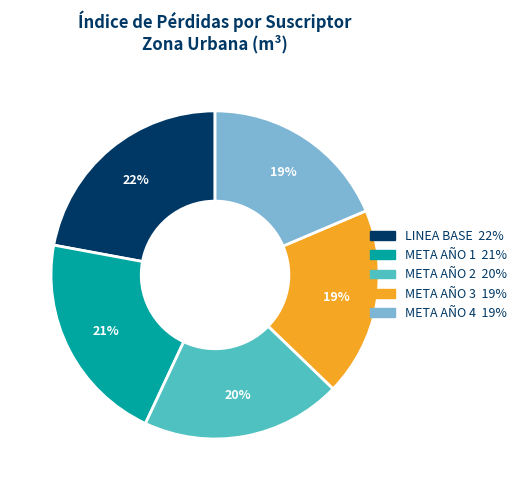

Which has a higher value, META AÑO 3 or LINEA BASE?

LINEA BASE